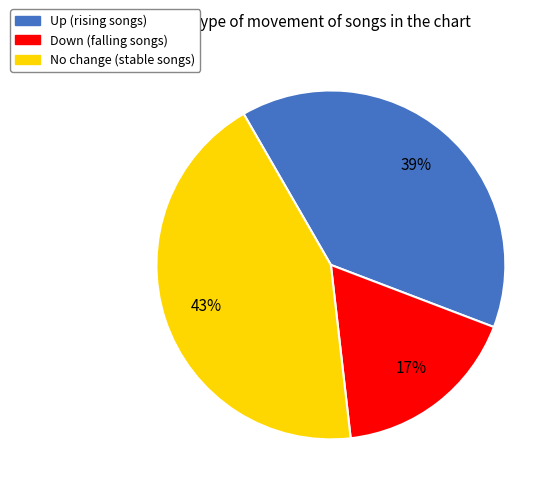

Is there any slice that represents more than half of the pie?

No